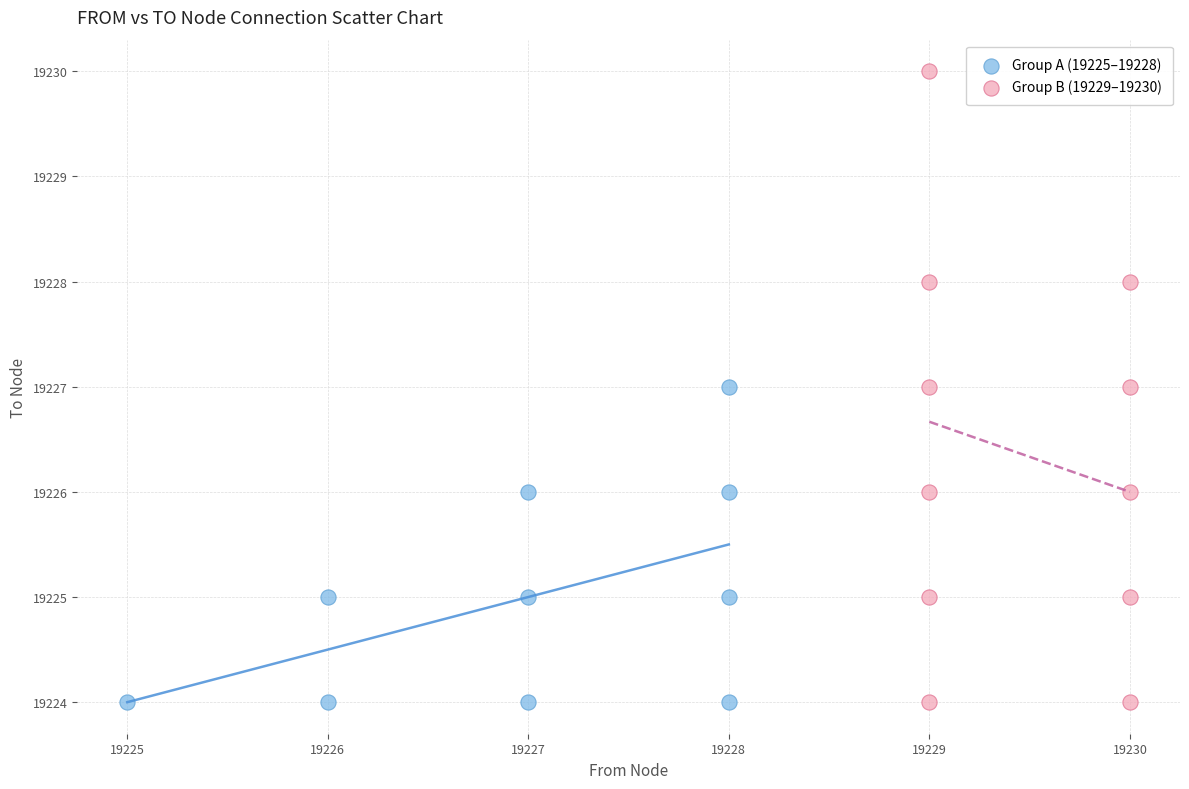

Which series has the widest spread of Y values?

Group B (19229–19230)